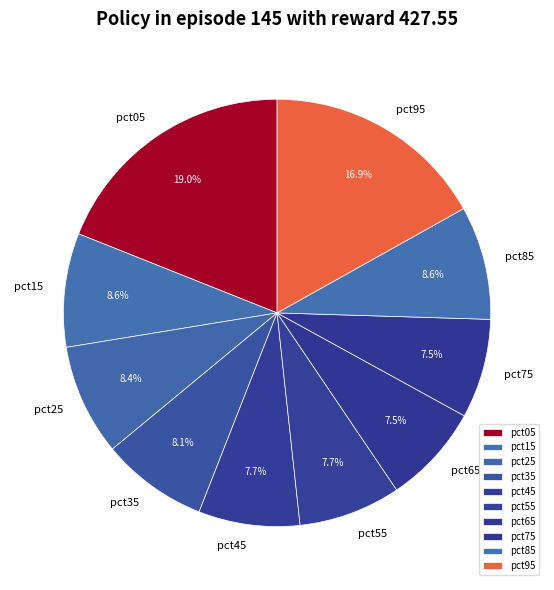

What percentage is NOT represented by pct25?

91.6%